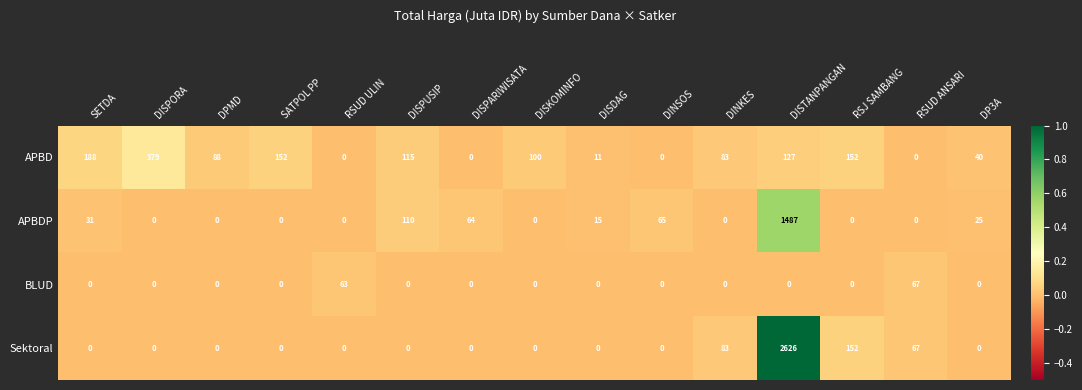

List the series in order of their peak value, lowest first.

BLUD, APBD, APBDP, Sektoral